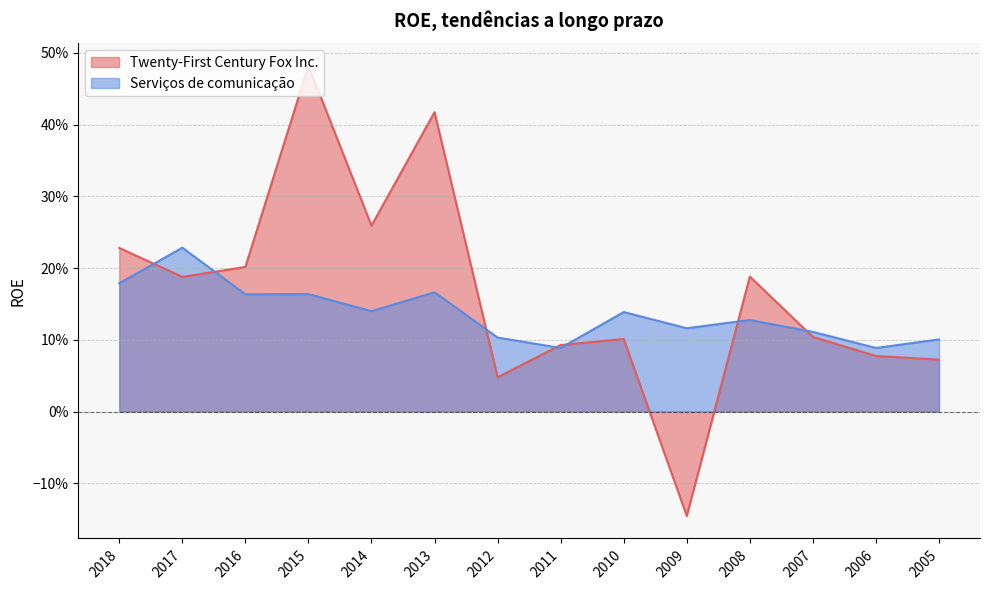

At which category does Serviços de comunicação reach its first local peak?

2017